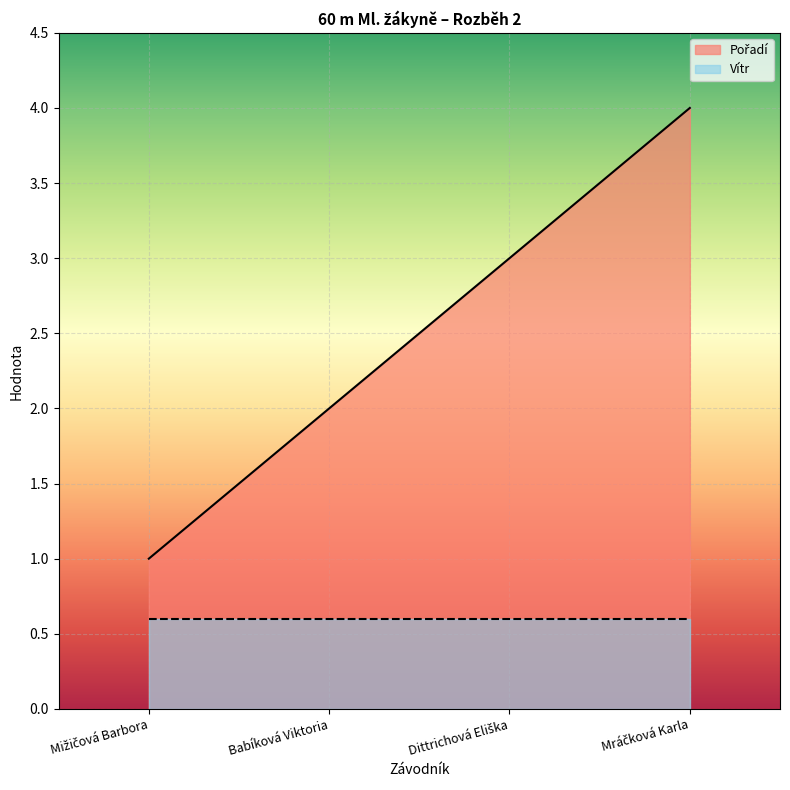

How many values are between 2 and 4?

3